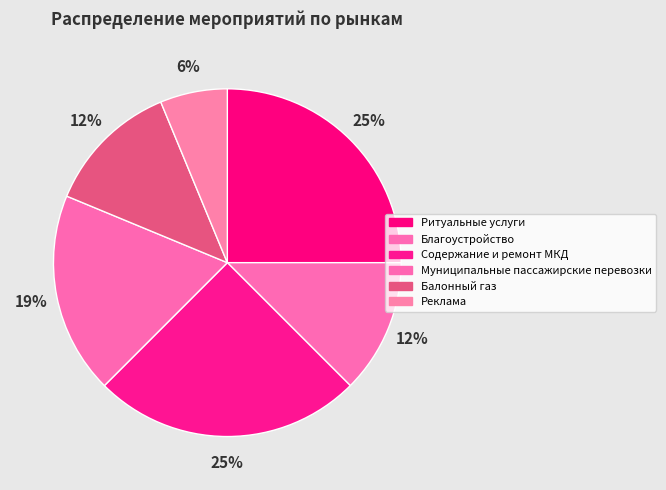

How many slices are in this pie chart?

6